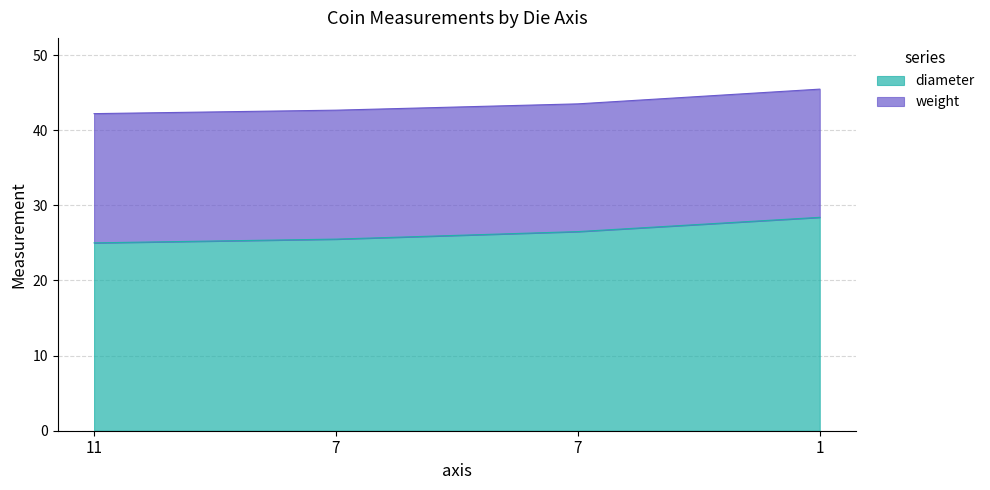

What is the minimum value shown in the chart?

25.0